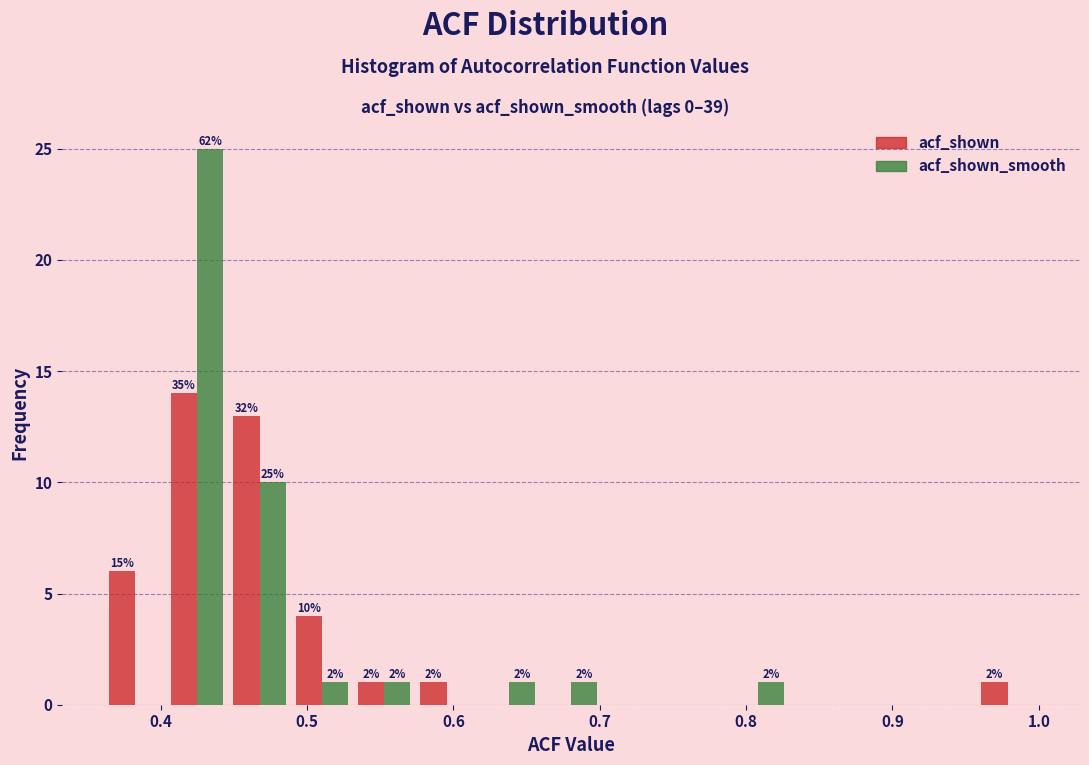

In the acf_shown series, which range on the x-axis has the tallest bar?

0.40 to 0.45